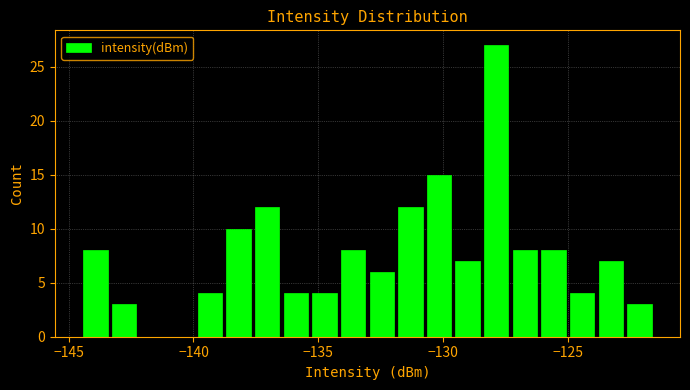

Read against the x-axis, roughly where is the centre of the tallest bar?

-128.0